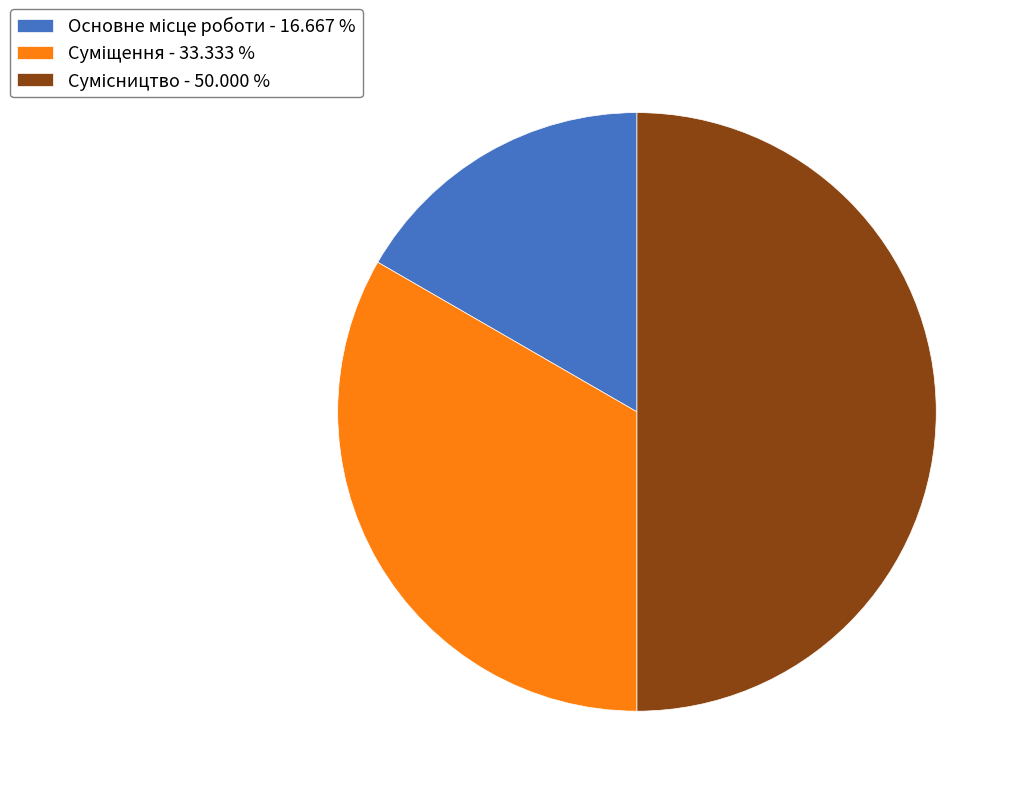

Count the number of slices in the pie.

3